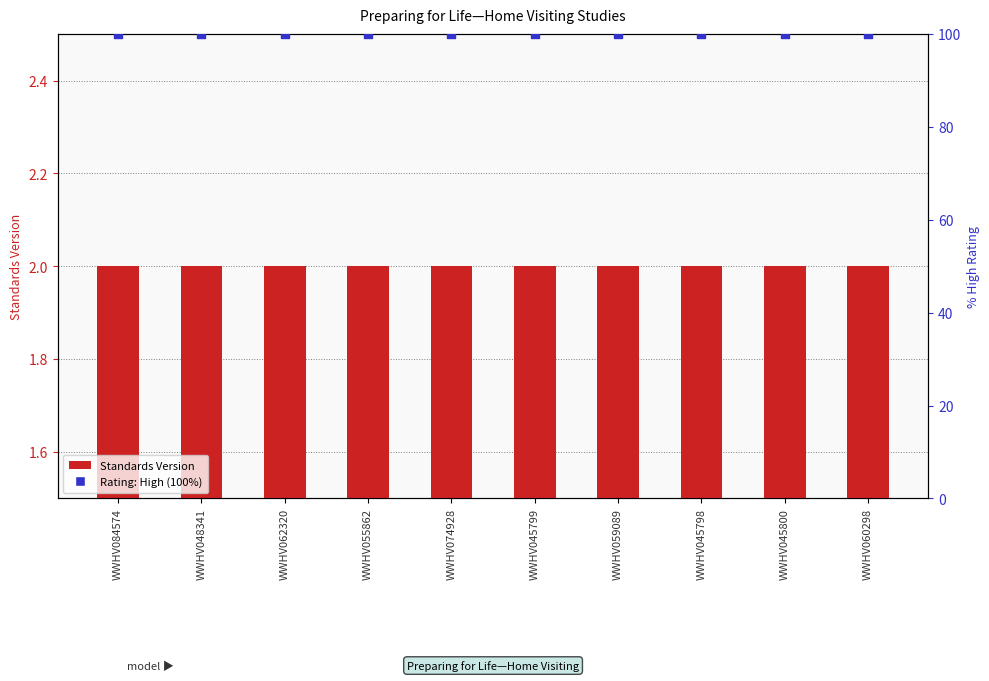

Which series contains the highest Y value?

Rating: High (100%)